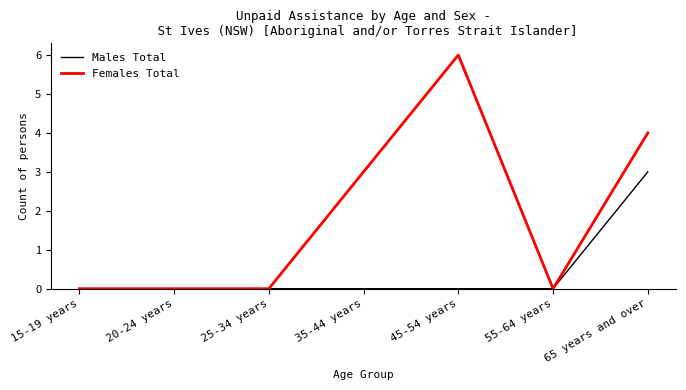

What position from the right is 45-54 years?

3